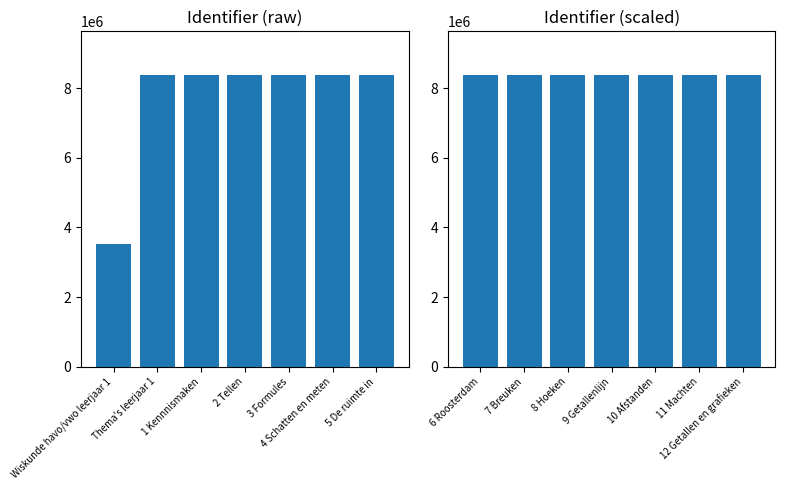

Rank the categories by Identifier (left) value from lowest to highest.

Wiskunde havo/vwo leerjaar 1, Thema's leerjaar 1, 1 Kennnismaken, 2 Tellen, 3 Formules, 4 Schatten en meten, 5 De ruimte in